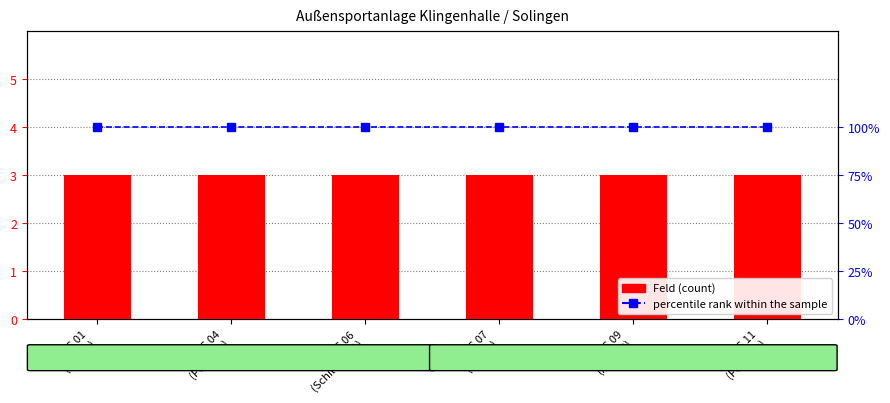

Rank the categories by Feld (count) value from lowest to highest.

TS 01
(Lünen), TS 04
(Pegasus), TC 06
(Schildgen 1), TS 07
(Lünen), TS 09
(Adler 2), TS 11
(Pegasus)